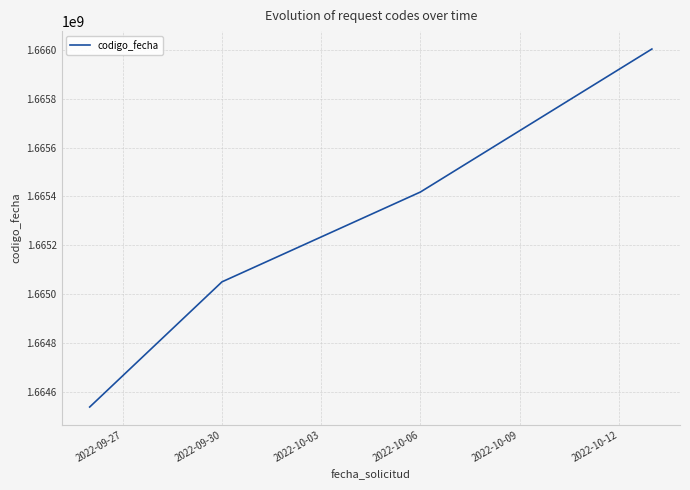

True or false: the data has more than 1 interior local peaks.

False